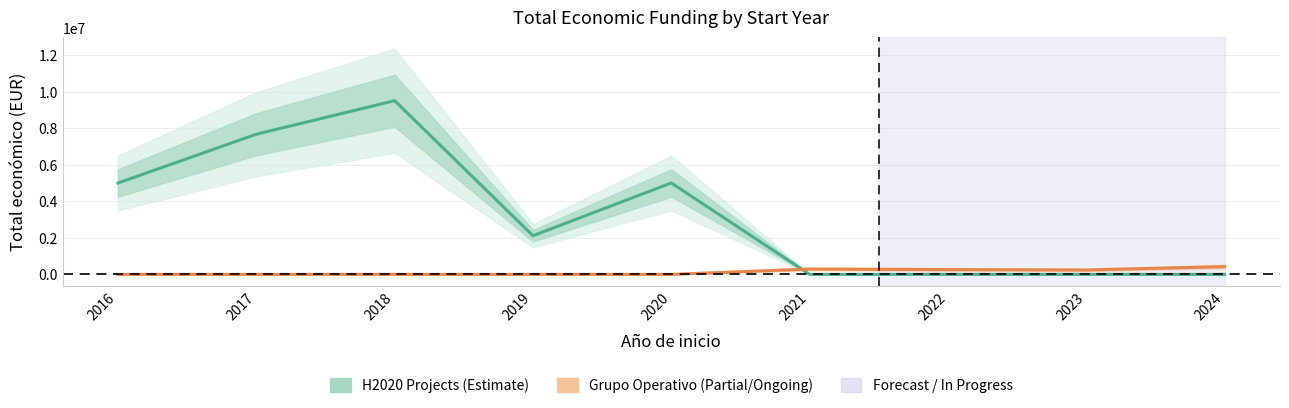

Does the chart display data point markers on the line(s)?

No